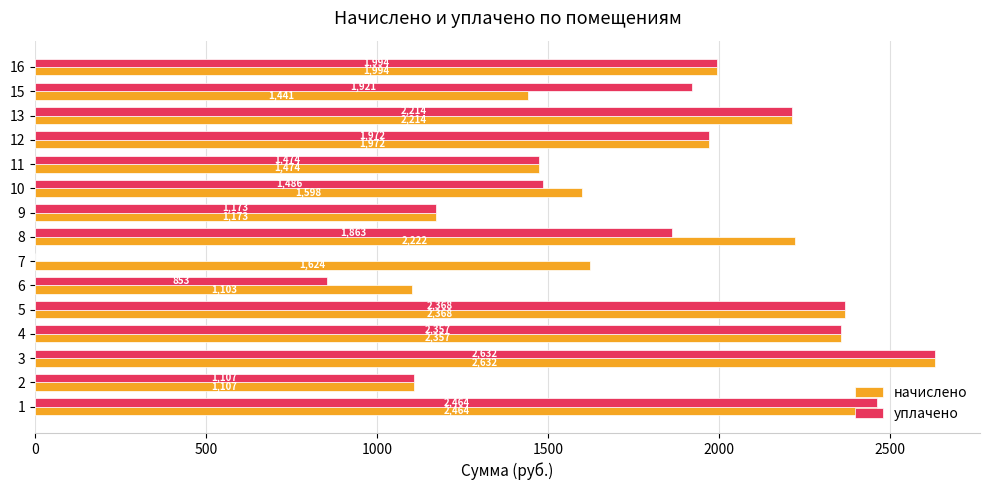

Which series has the widest spread of values?

уплачено